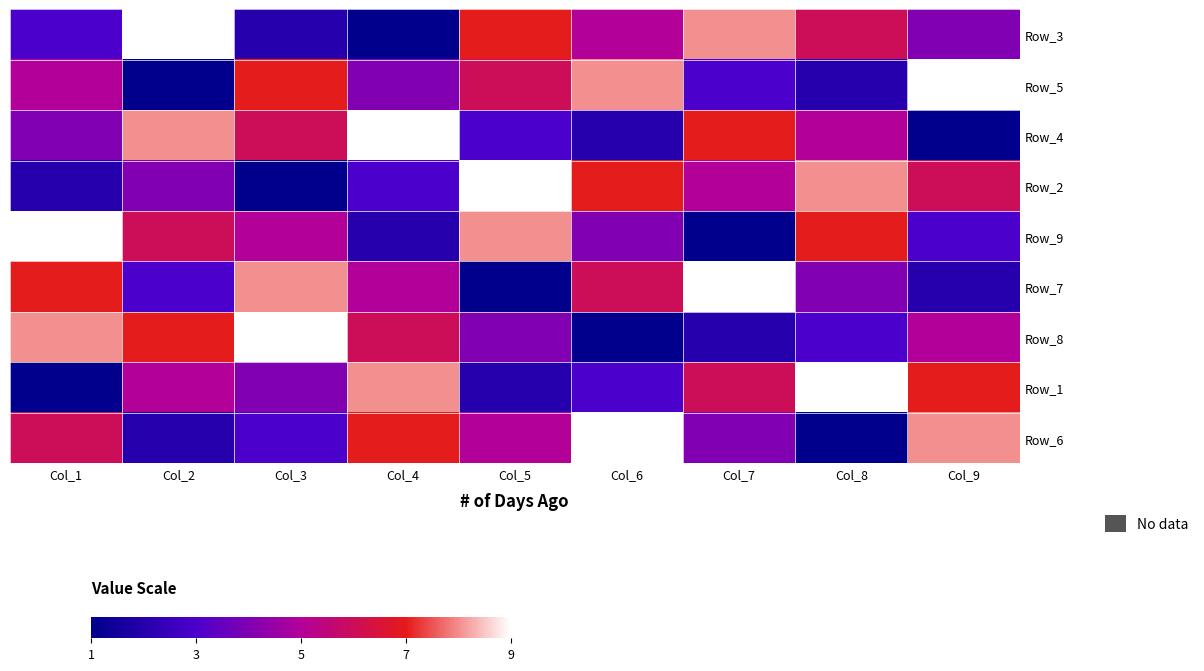

At how many categories does at least one series exceed 1?

9